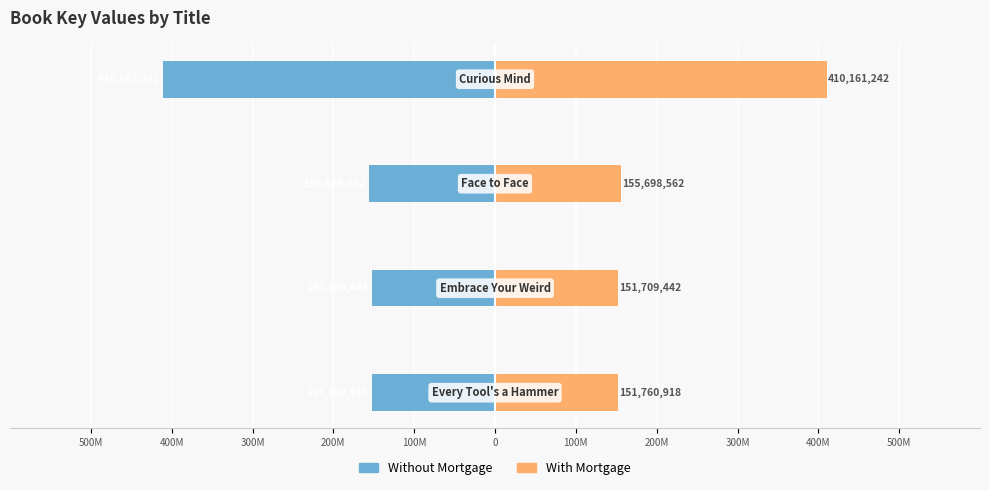

Which has a higher value, 200M or 300M?

300M